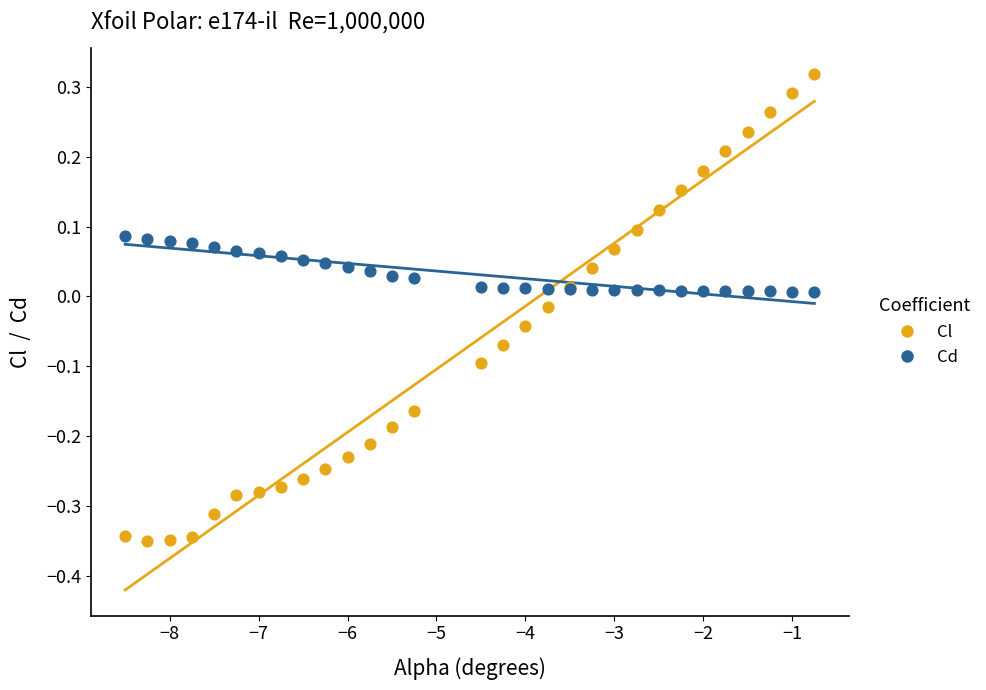

Which series contains the lowest Y value?

Cl